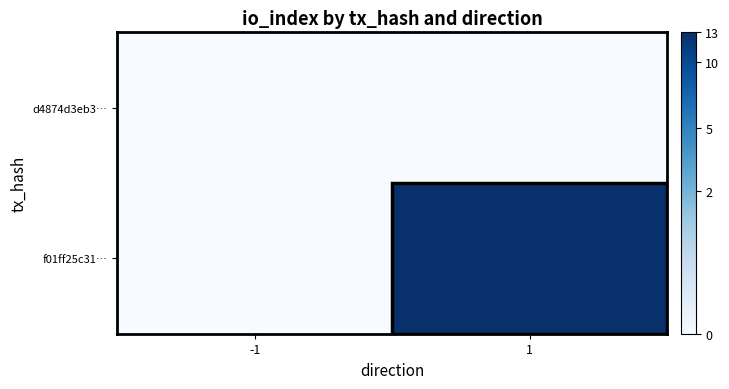

Which series has the largest range (max minus min)?

f01ff25c31…